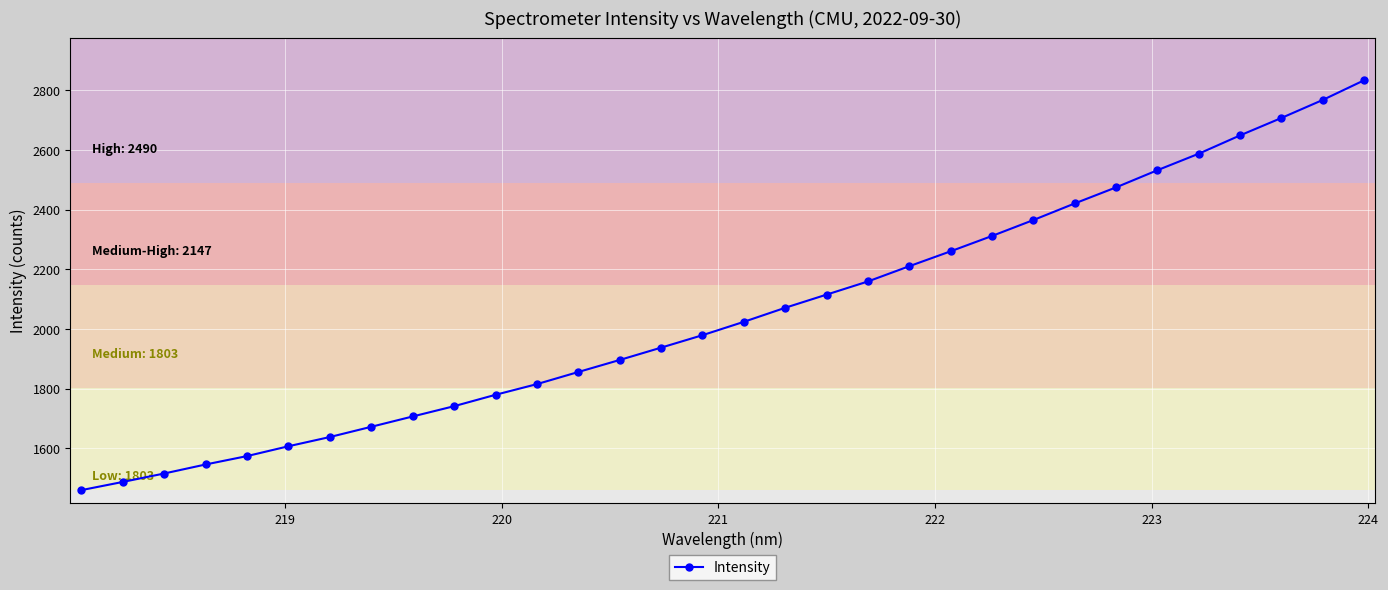

What is the difference between the maximum and second lowest values?

1346.0